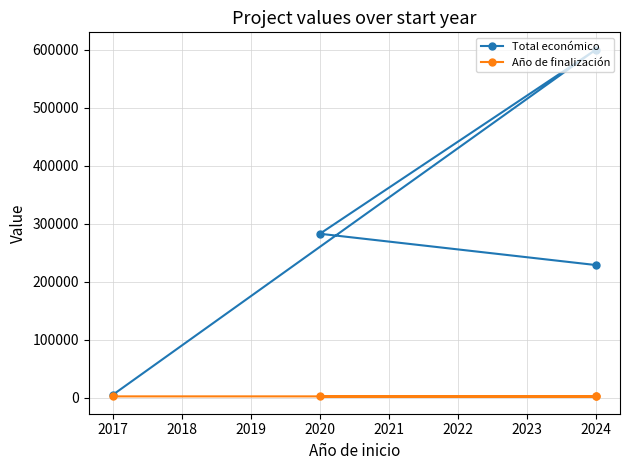

True or false: Total económico and Año de finalización intersect in this chart.

False